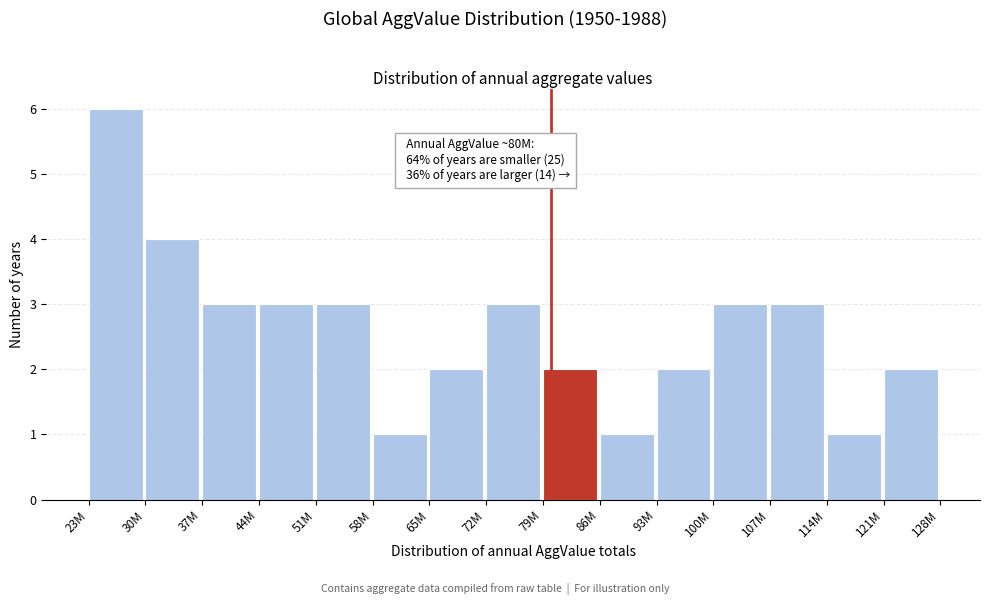

Reading left to right, what are all the values shown in this chart?

6	4	3	3	3	1	2	3	2	1	2	3	3	1	2